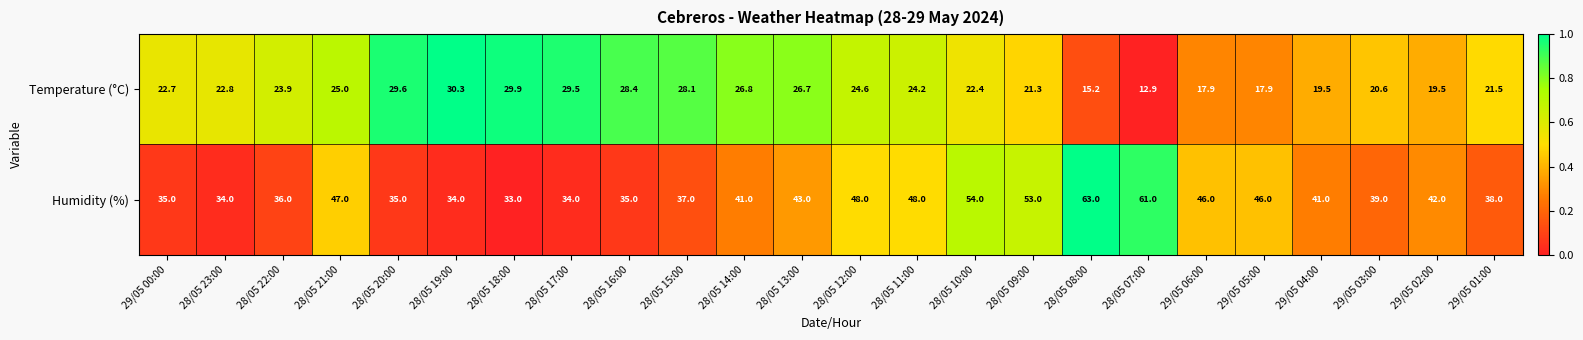

What is the sum of all Humidity (%) values?

1023.0